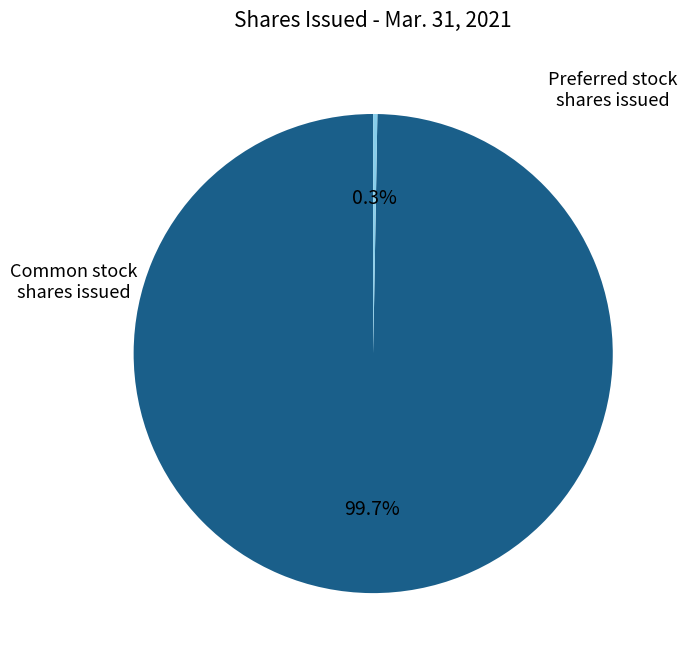

Does any single category account for the majority?

Yes